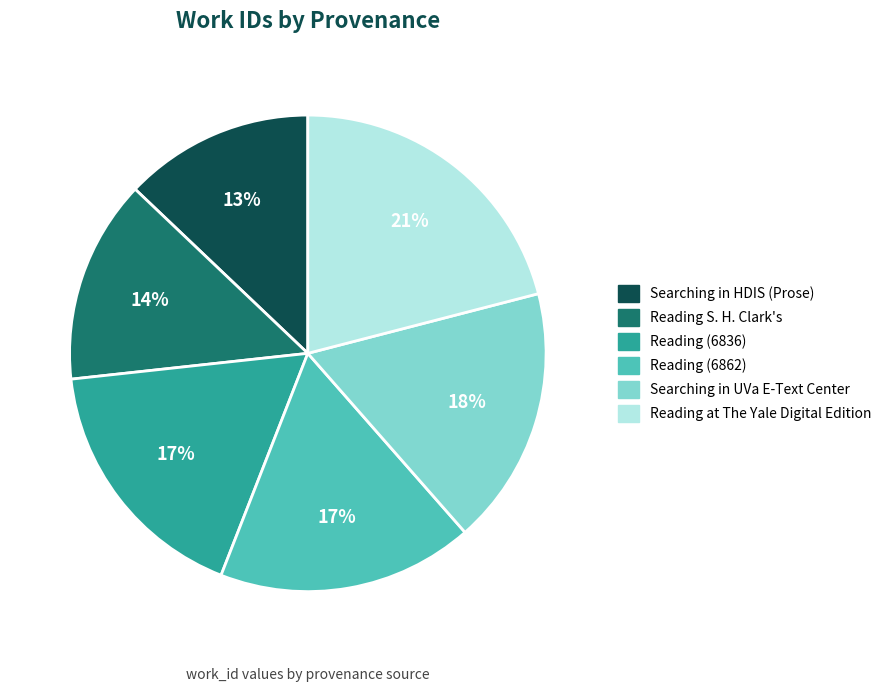

To the nearest percent, what is the average slice percentage?

17%